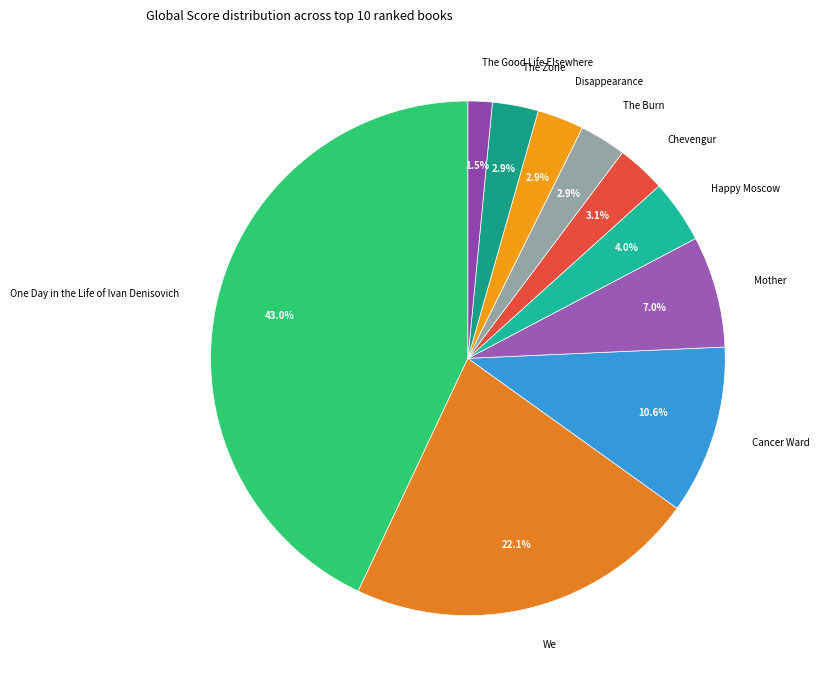

To the nearest percent, what is the combined percentage of Disappearance and Cancer Ward?

14%